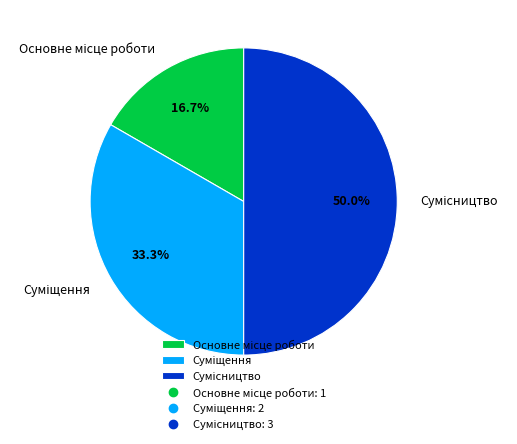

Rank the categories by value from lowest to highest.

Основне місце роботи, Суміщення, Сумісництво